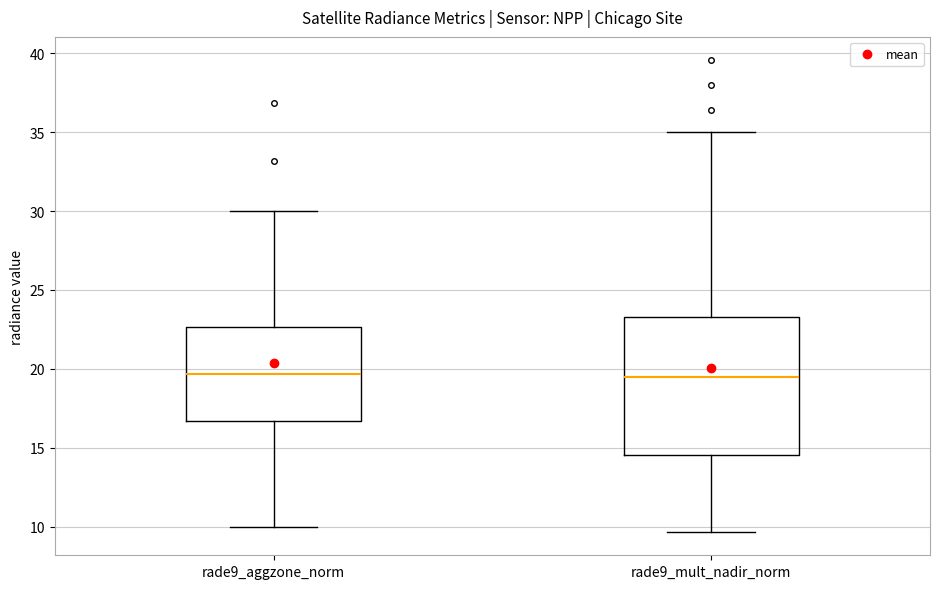

Reading left to right, read every box against the y-axis: the position of its median line, the range the box covers, and the ends of its whiskers. The values are not printed on the chart, so give them approximately, as read against the axis.

rade9_aggzone_norm: median 19.5, box 16.5 to 22.5, whiskers 10.0 to 30.0
rade9_mult_nadir_norm: median 19.5, box 14.5 to 23.5, whiskers 9.5 to 35.0